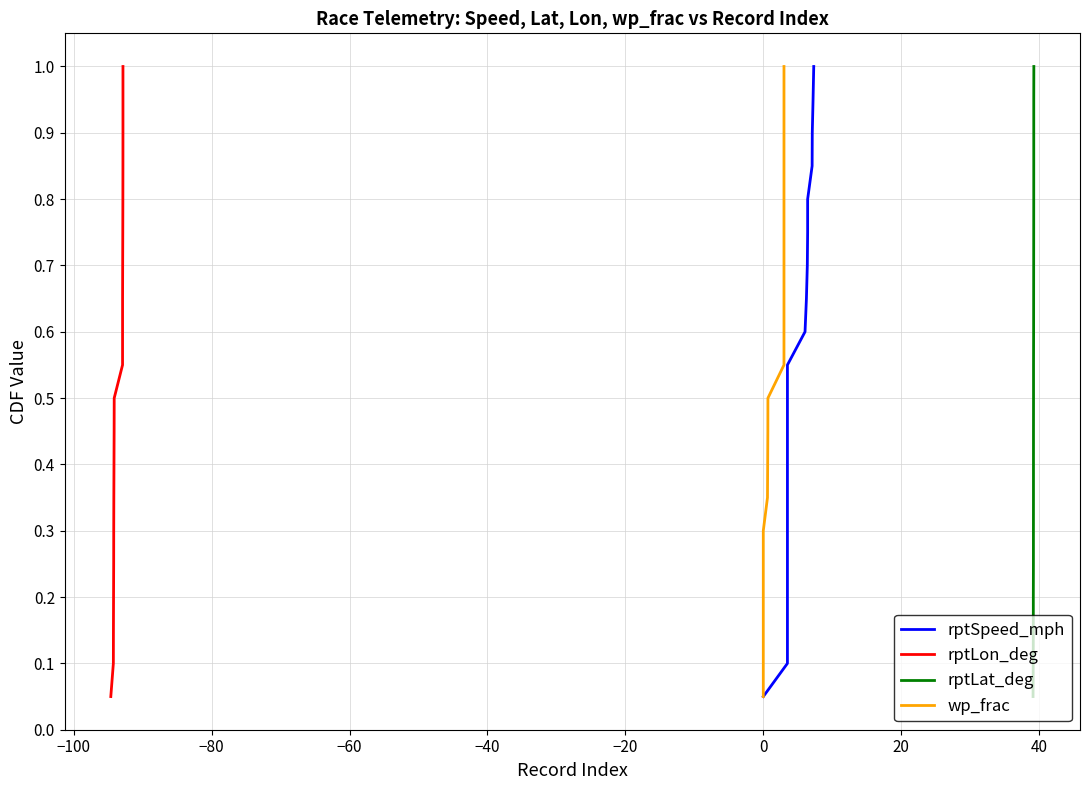

Does the chart have visible grid lines?

Yes